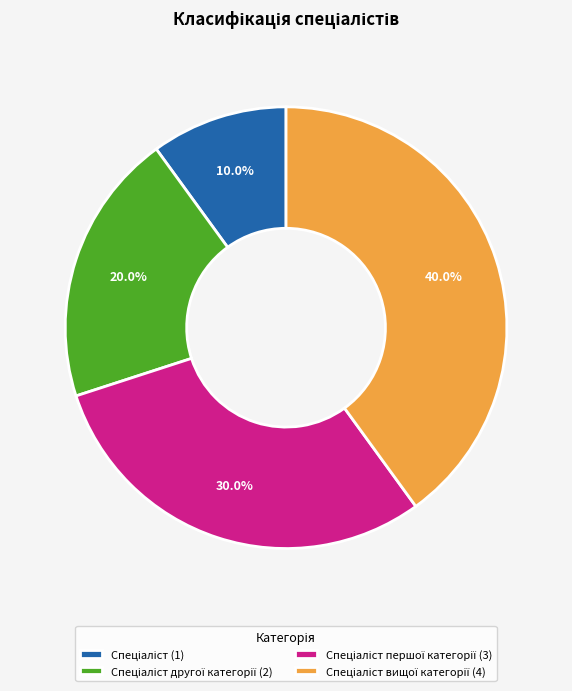

Does any single category account for the majority?

No